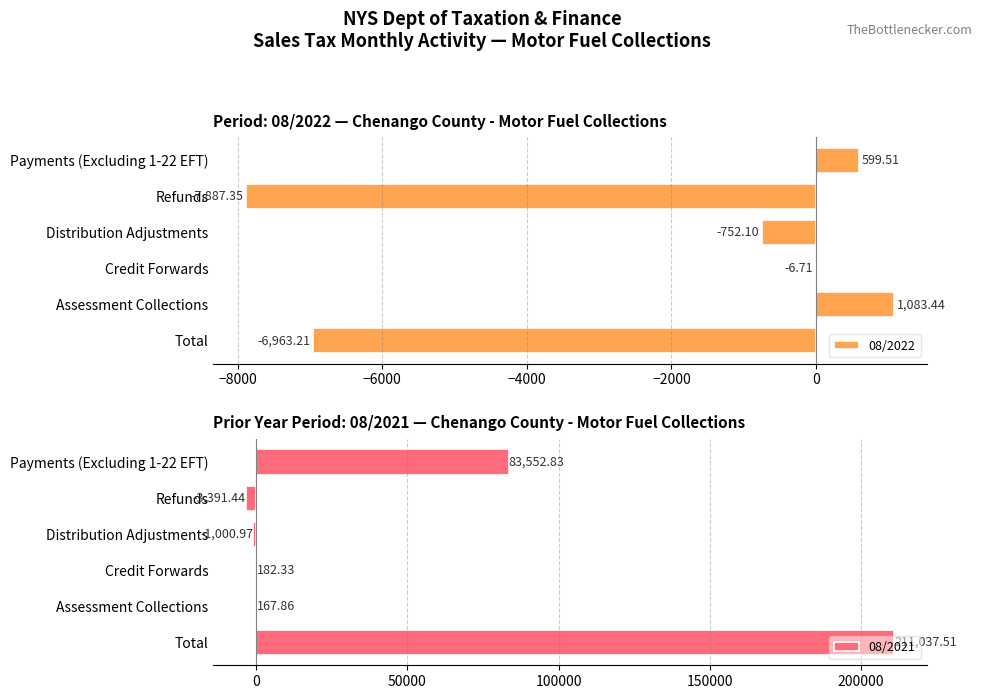

Is it true that 08/2022 equals 1420.7 at Assessment Collections?

False